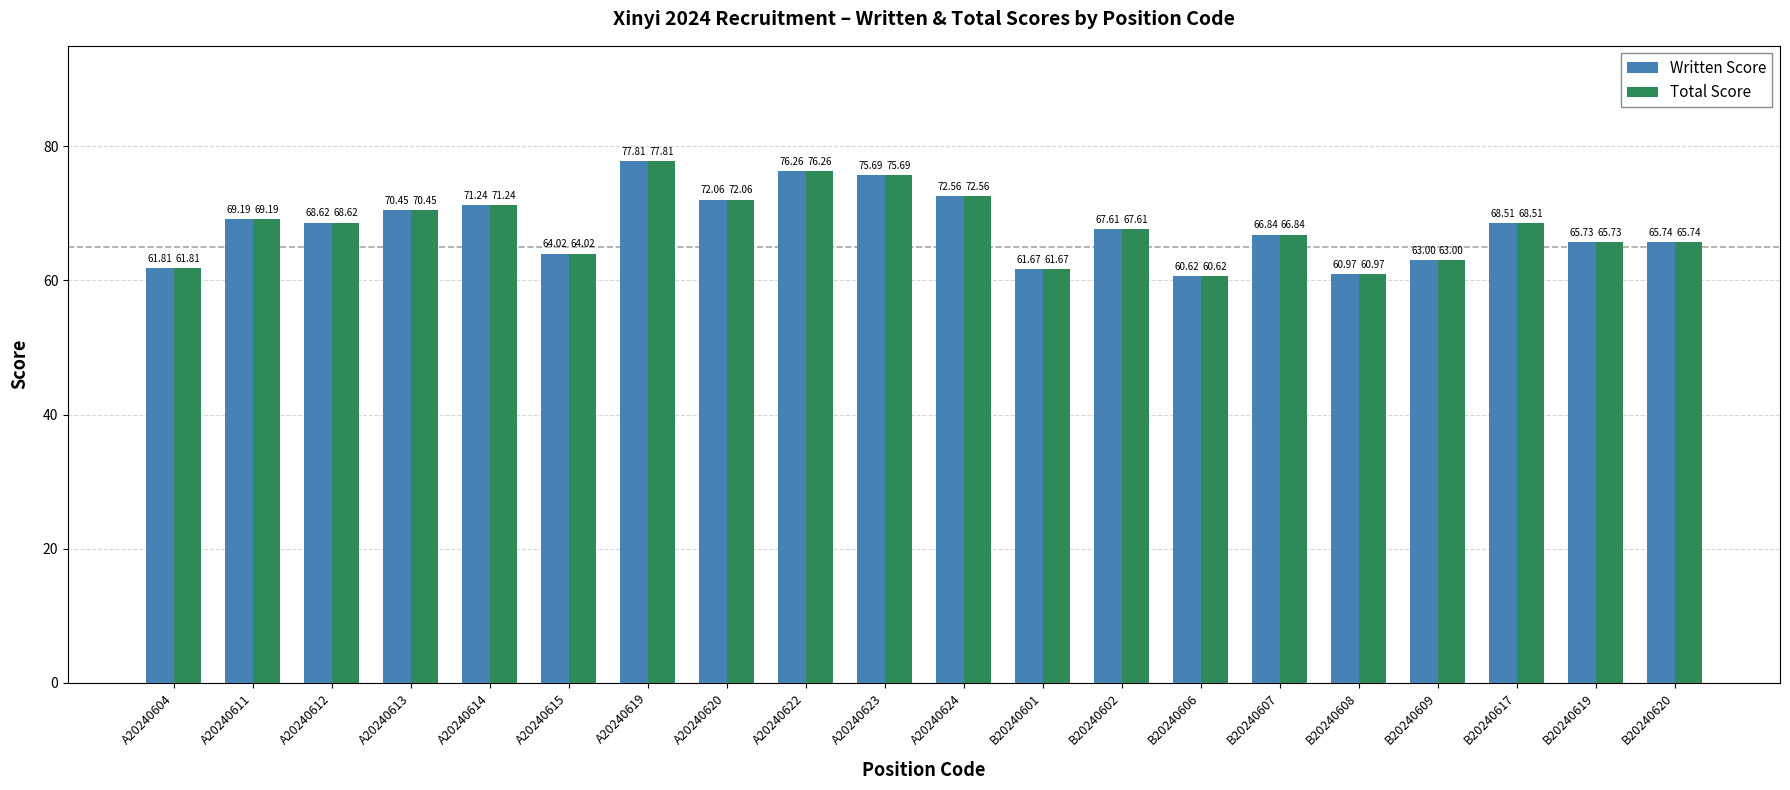

What is the difference between the Total Score values at A20240620 and B20240620?

6.3